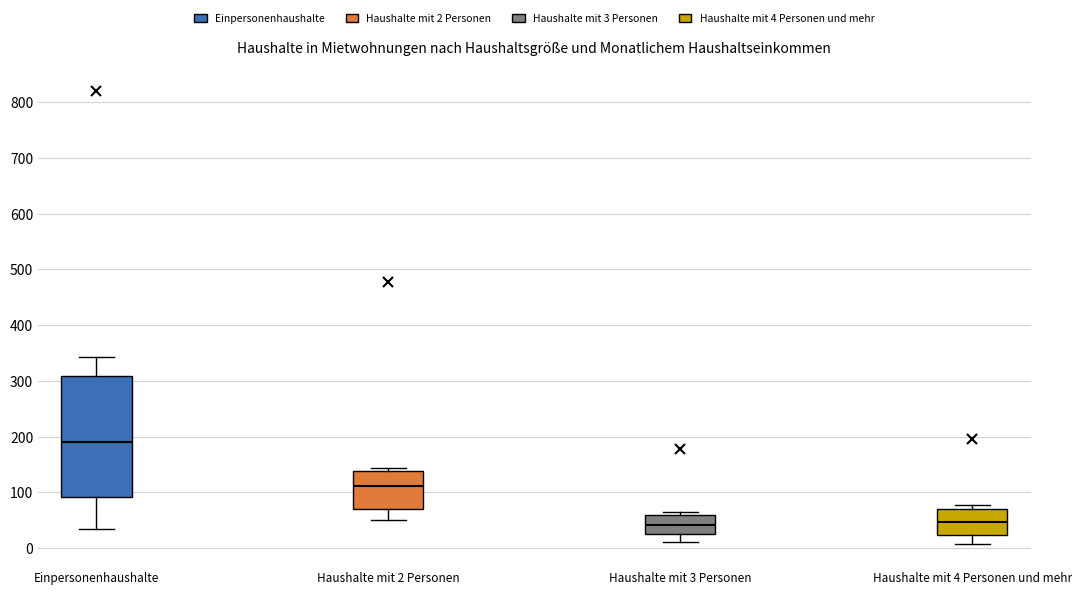

Reading left to right, transcribe this box plot: for each box, give where its median line is, the range the box spans, and where its two whiskers end, as read against the y-axis. The values are not printed on the chart, so give them approximately, as read against the axis.

Einpersonenhaushalte: median 190, box 90 to 310, whiskers 30 to 340
Haushalte mit 2 Personen: median 110, box 70 to 140, whiskers 50 to 140 (just above the box's upper edge)
Haushalte mit 3 Personen: median 40, box 20 to 60, whiskers 10 to 60 (just above the box's upper edge)
Haushalte mit 4 Personen und mehr: median 50, box 20 to 70, whiskers 10 to 80